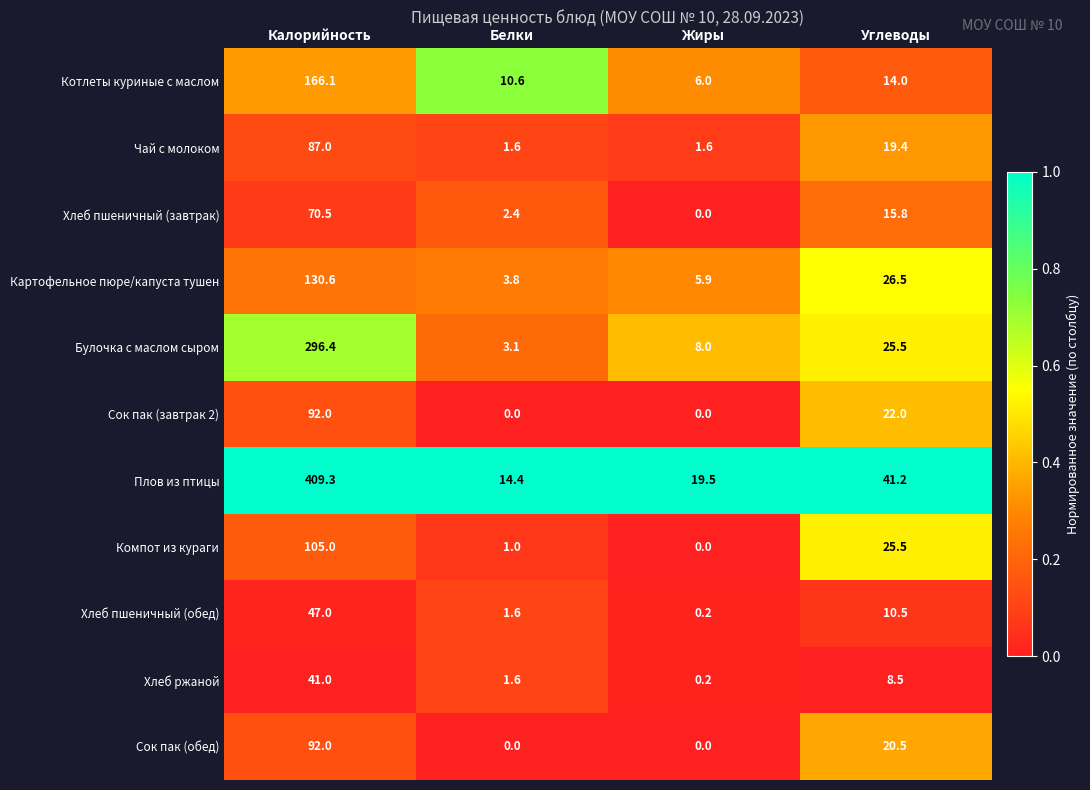

True or false: Картофельное пюре/капуста тушен has a value of 230.2 at Калорийность.

False